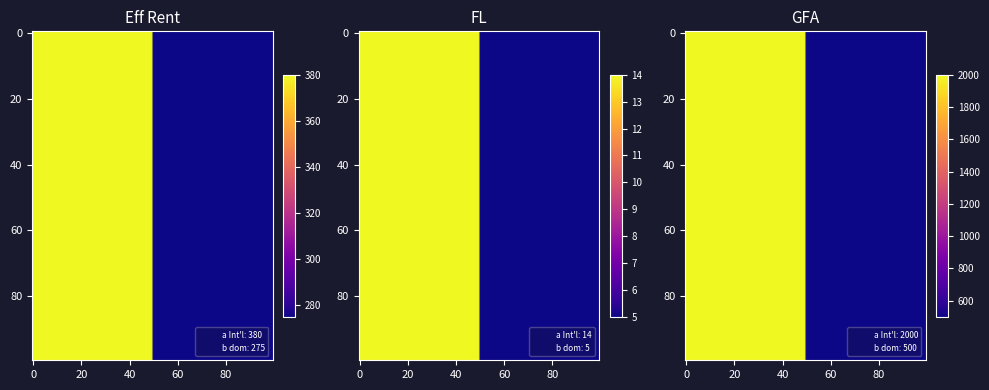

Which series has the largest total across all categories?

gfa